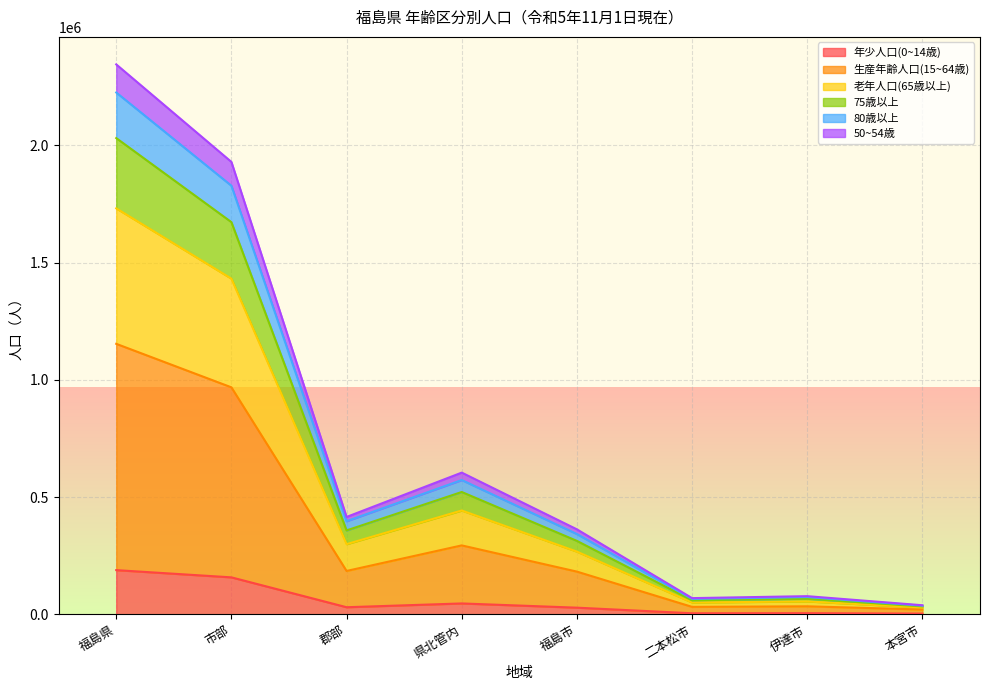

Which category has the lowest value in the 75歳以上 series?

本宮市